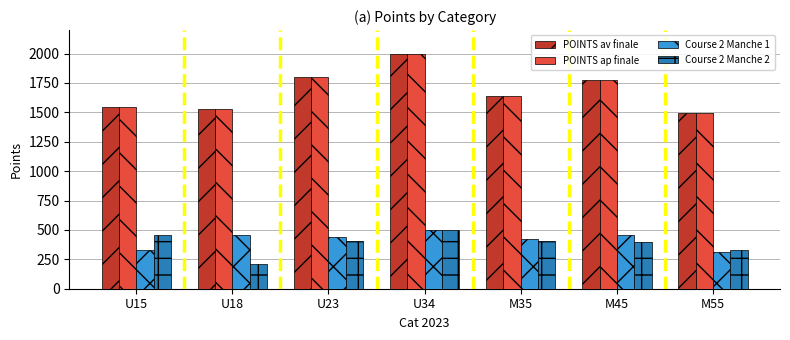

What is the smallest value displayed?

206.3